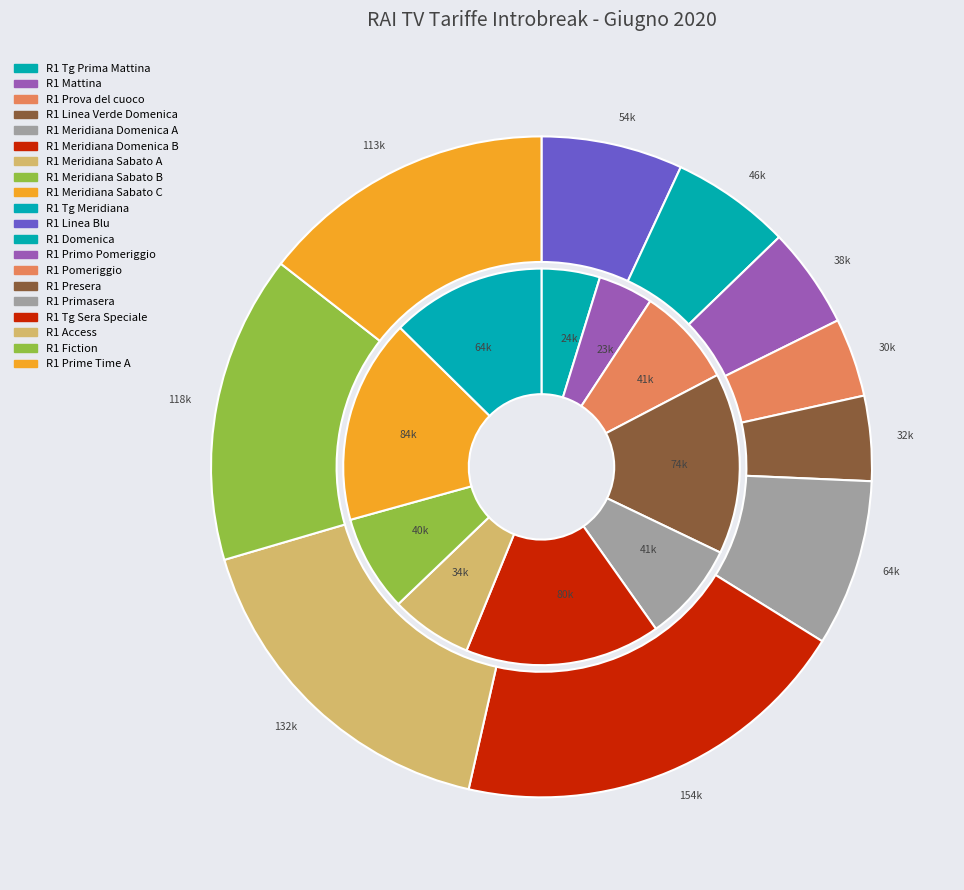

True or false: R1 Tg Meridiana accounts for 5% of the total.

True